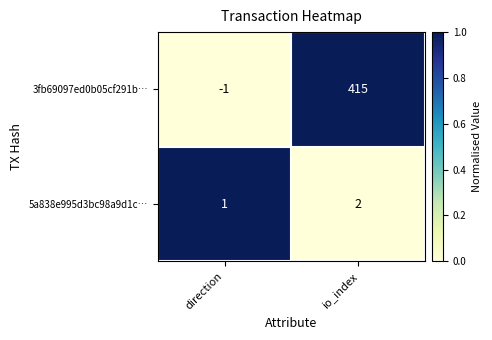

Reading left to right, extract all data points from this chart.

3fb69097ed0b05cf291b…: direction=-1	io_index=415
5a838e995d3bc98a9d1c…: direction=1	io_index=2